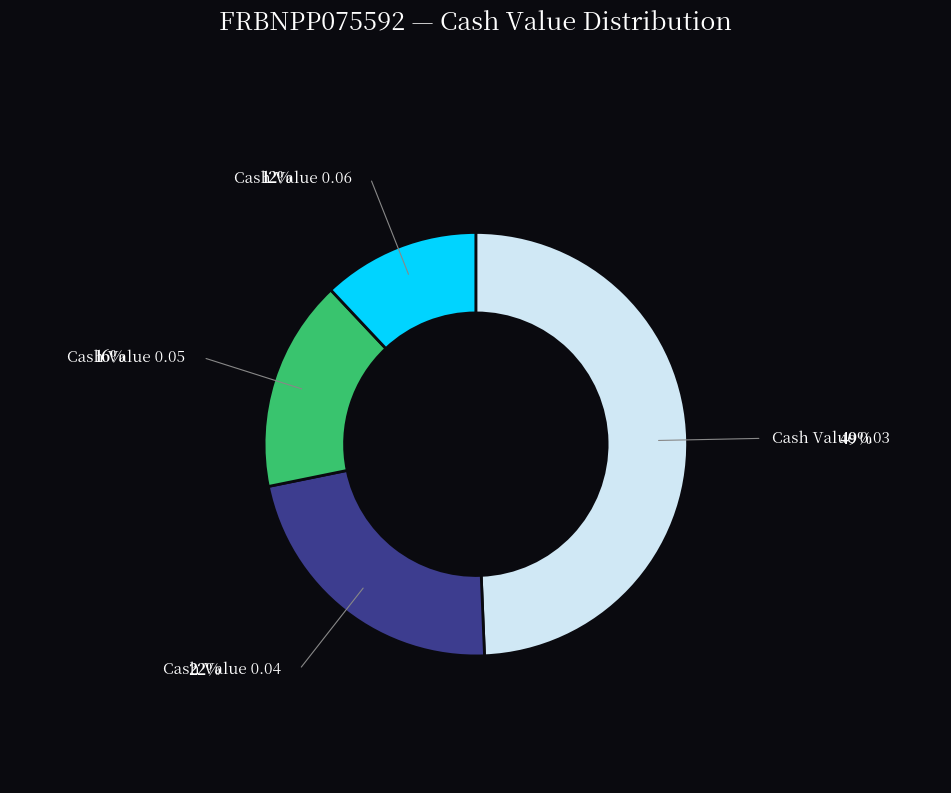

How many segments does this pie chart have?

4